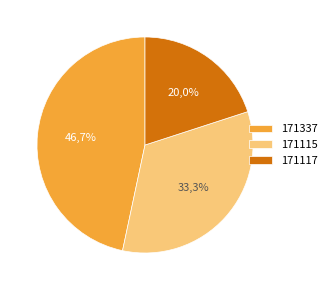

What is the change in value from 171337 to 171115?

-2